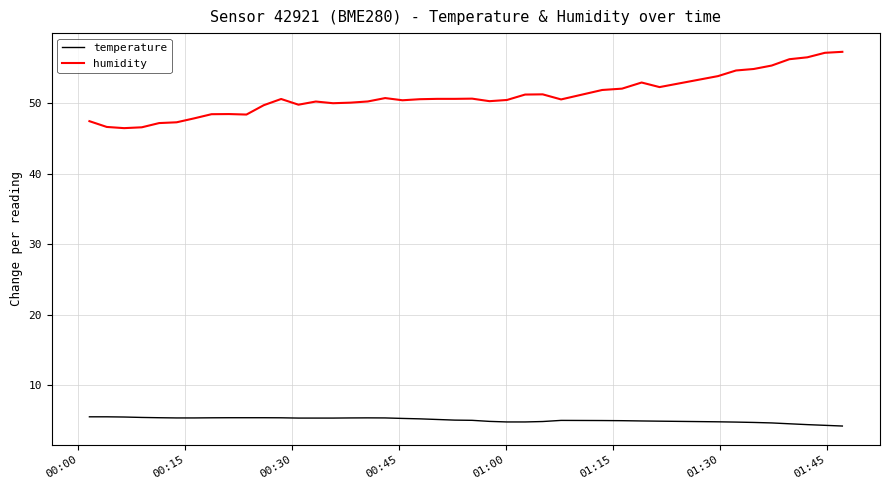

What is the average value of the temperature series?

5.1